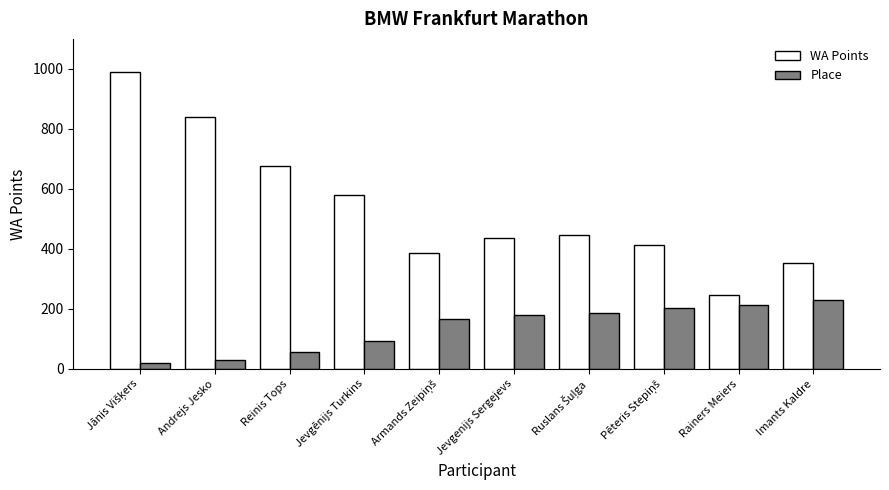

Reading left to right, transcribe all the data shown in this chart.

WA Points: 989	840	675	580	387	436	447	412	247	353
Place: 20	30	55	92	166	180	186	203	214	229